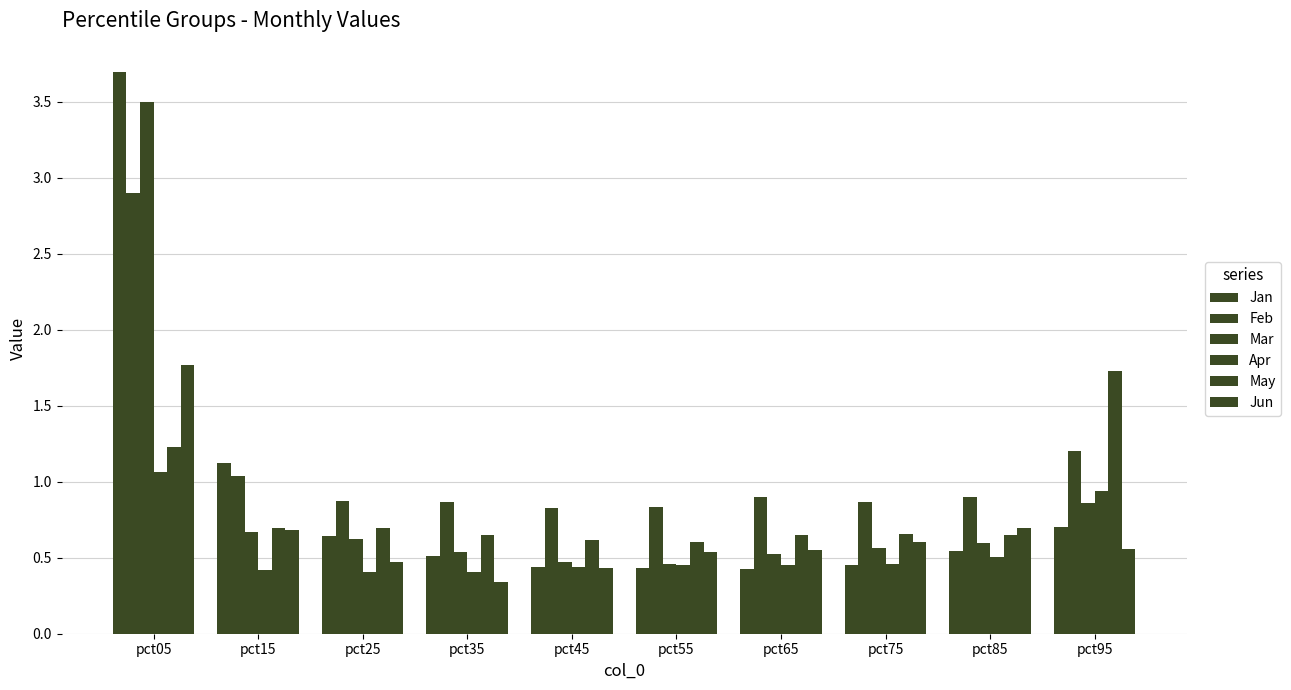

Which label corresponds to the smallest value in the chart?

pct35